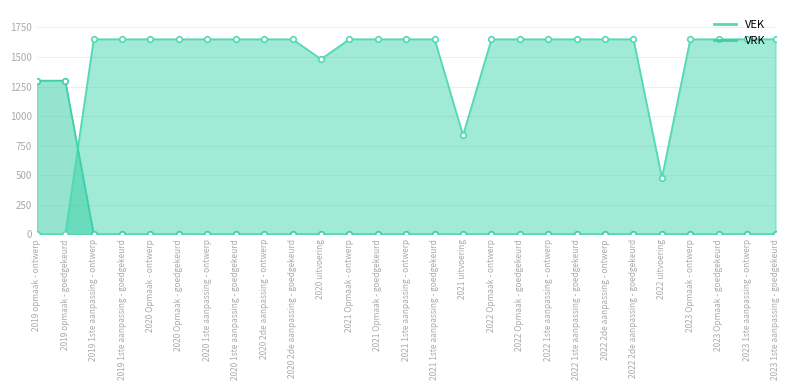

Reading right to left, extract all data points from this chart.

VEK: 1650	1650	1650	1650	478	1650	1650	1650	1650	1650	1650	838	1650	1650	1650	1650	1482	1650	1650	1650	1650	1650	1650	1650	1650	0	0
VRK: 0	0	0	0	0	0	0	0	0	0	0	0	0	0	0	0	0	0	0	0	0	0	0	0	0	1300	1300